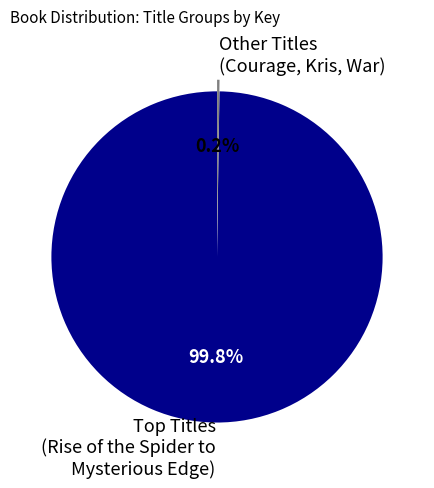

Which category has the biggest portion of the pie?

Top Titles (Rise of the Spider to Mysterious Edge)